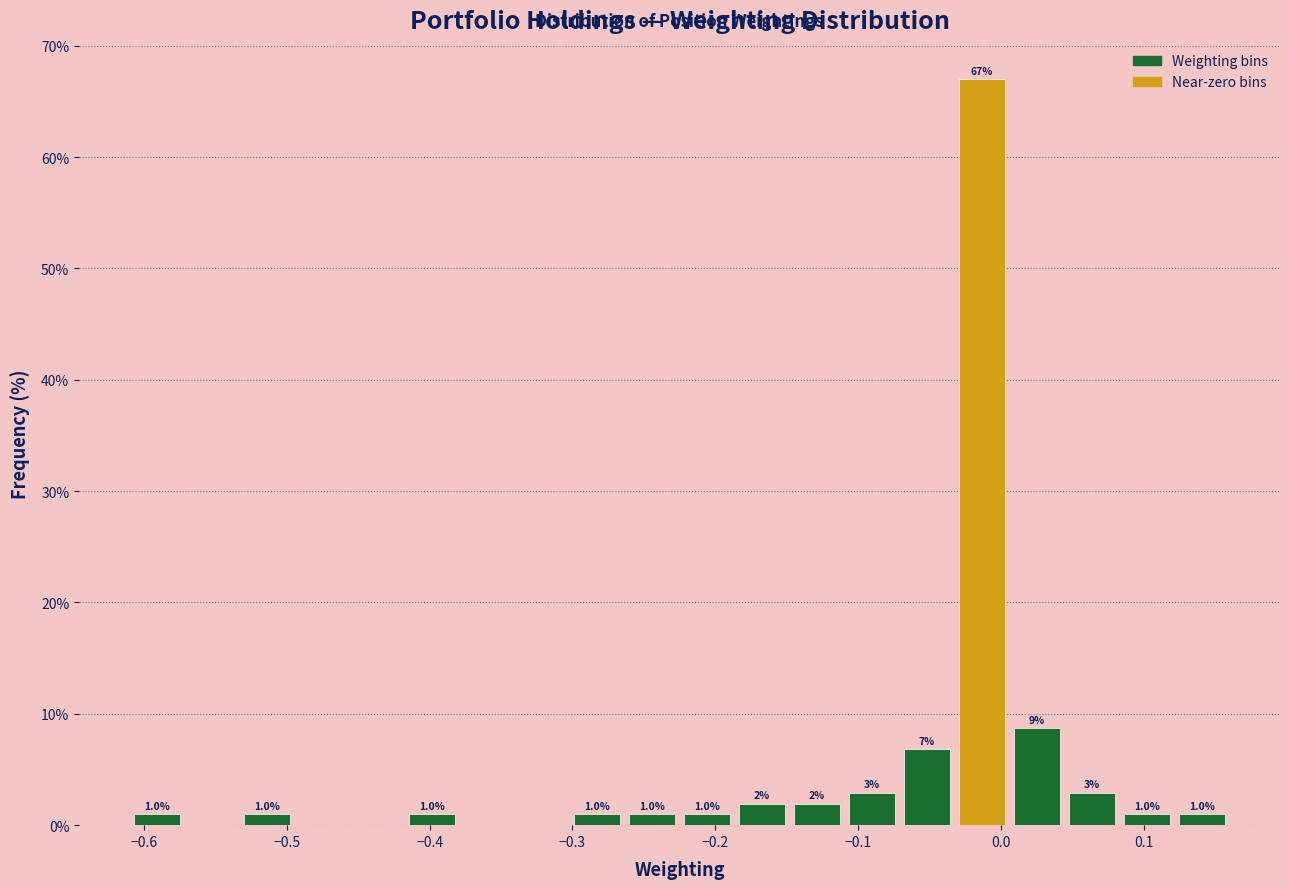

Around what value on the x-axis is the tallest bar? Give the approximate position of its centre, as read against the axis.

-0.01